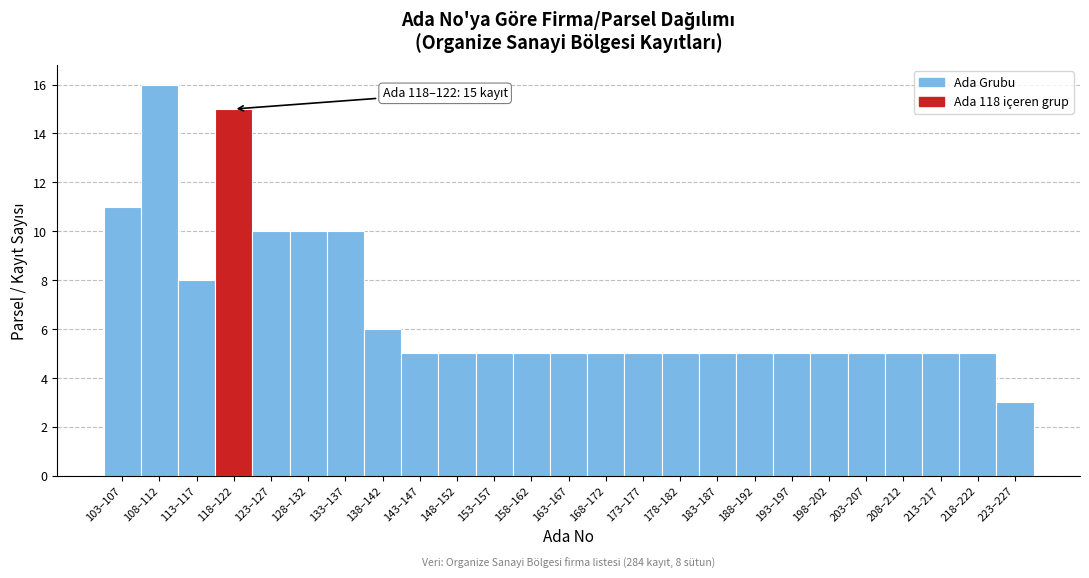

Reading right to left, extract all data points from this chart.

3	5	5	5	5	5	5	5	5	5	5	5	5	5	5	5	5	6	10	10	10	15	8	16	11